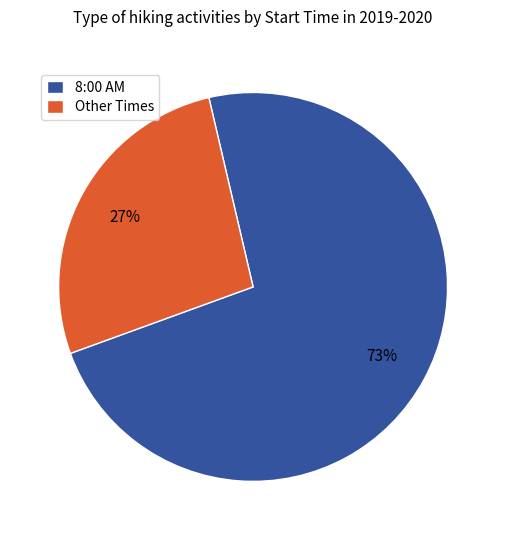

Which has a higher value, 8:00 AM or Other Times?

8:00 AM